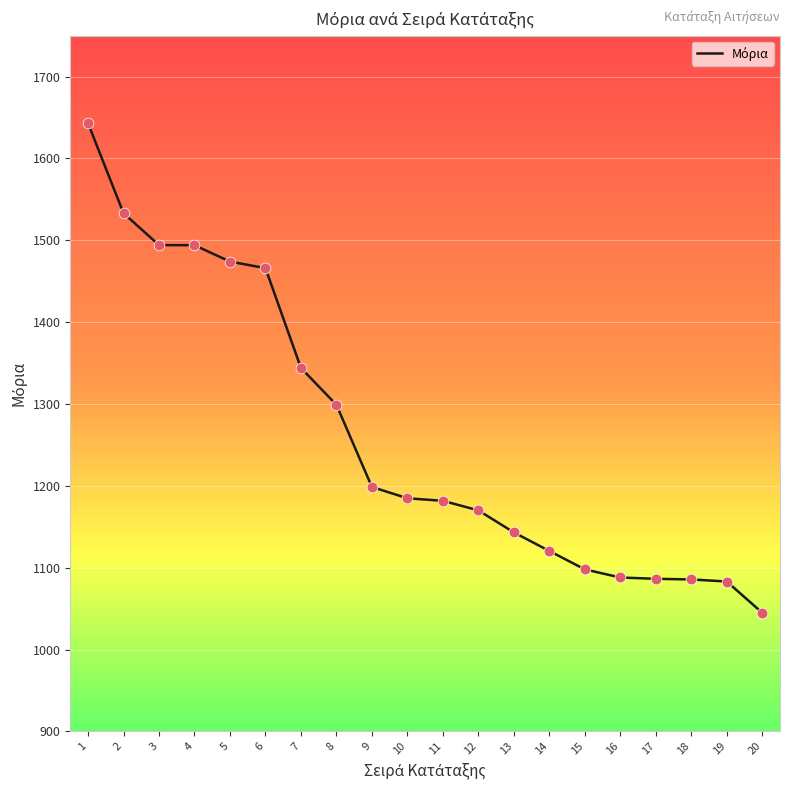

What is the change in value from 4 to 16?

-406.0